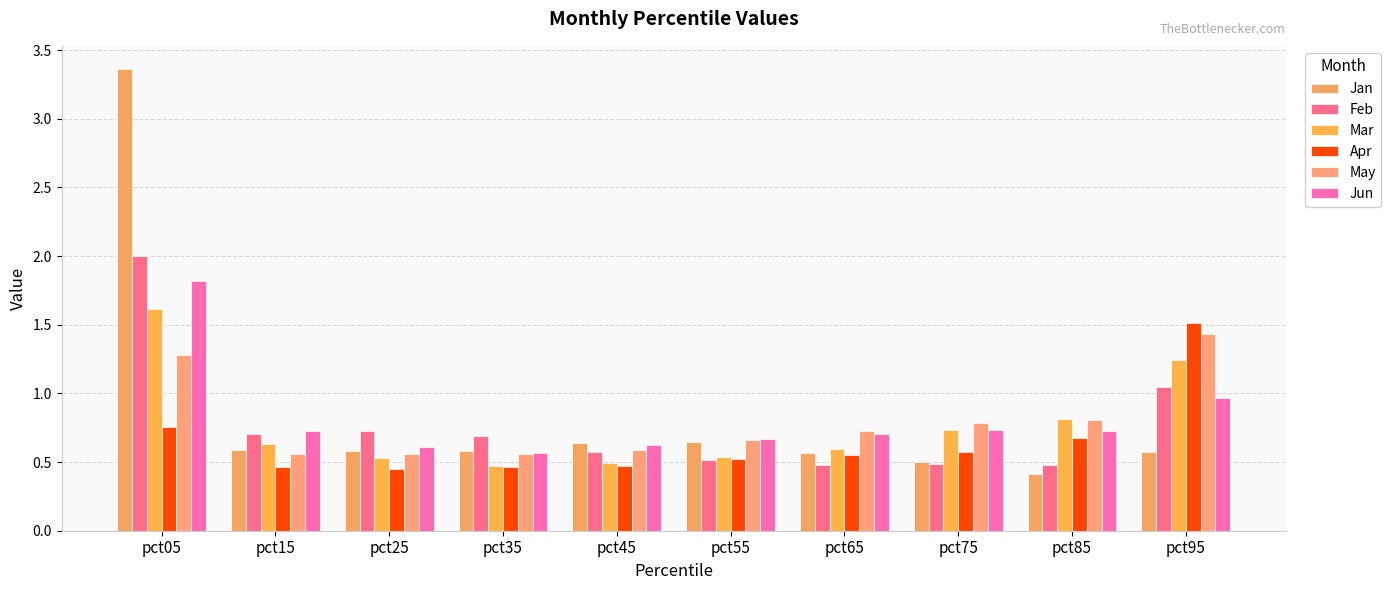

At how many categories does at least one series exceed 1?

2